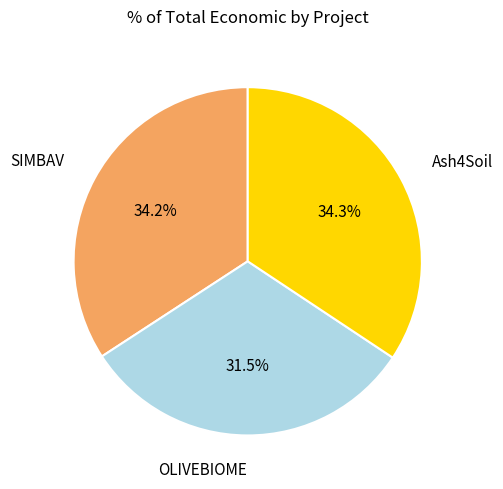

Is there any slice that represents more than half of the pie?

No